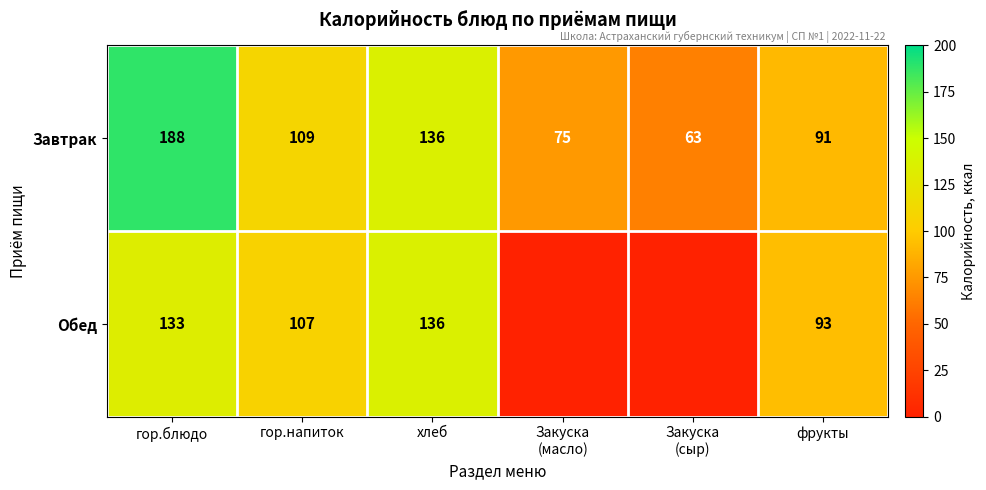

What is the sum of the Завтрак values at хлеб and гор.блюдо?

324